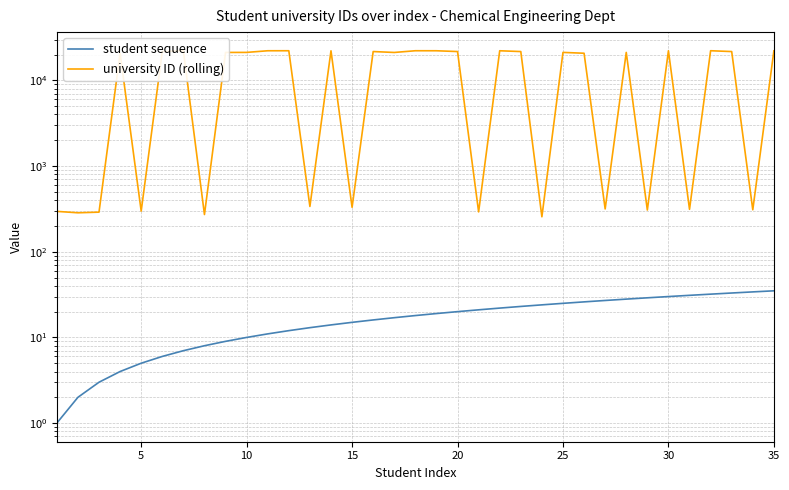

What is the total value across all series at 25?

21706